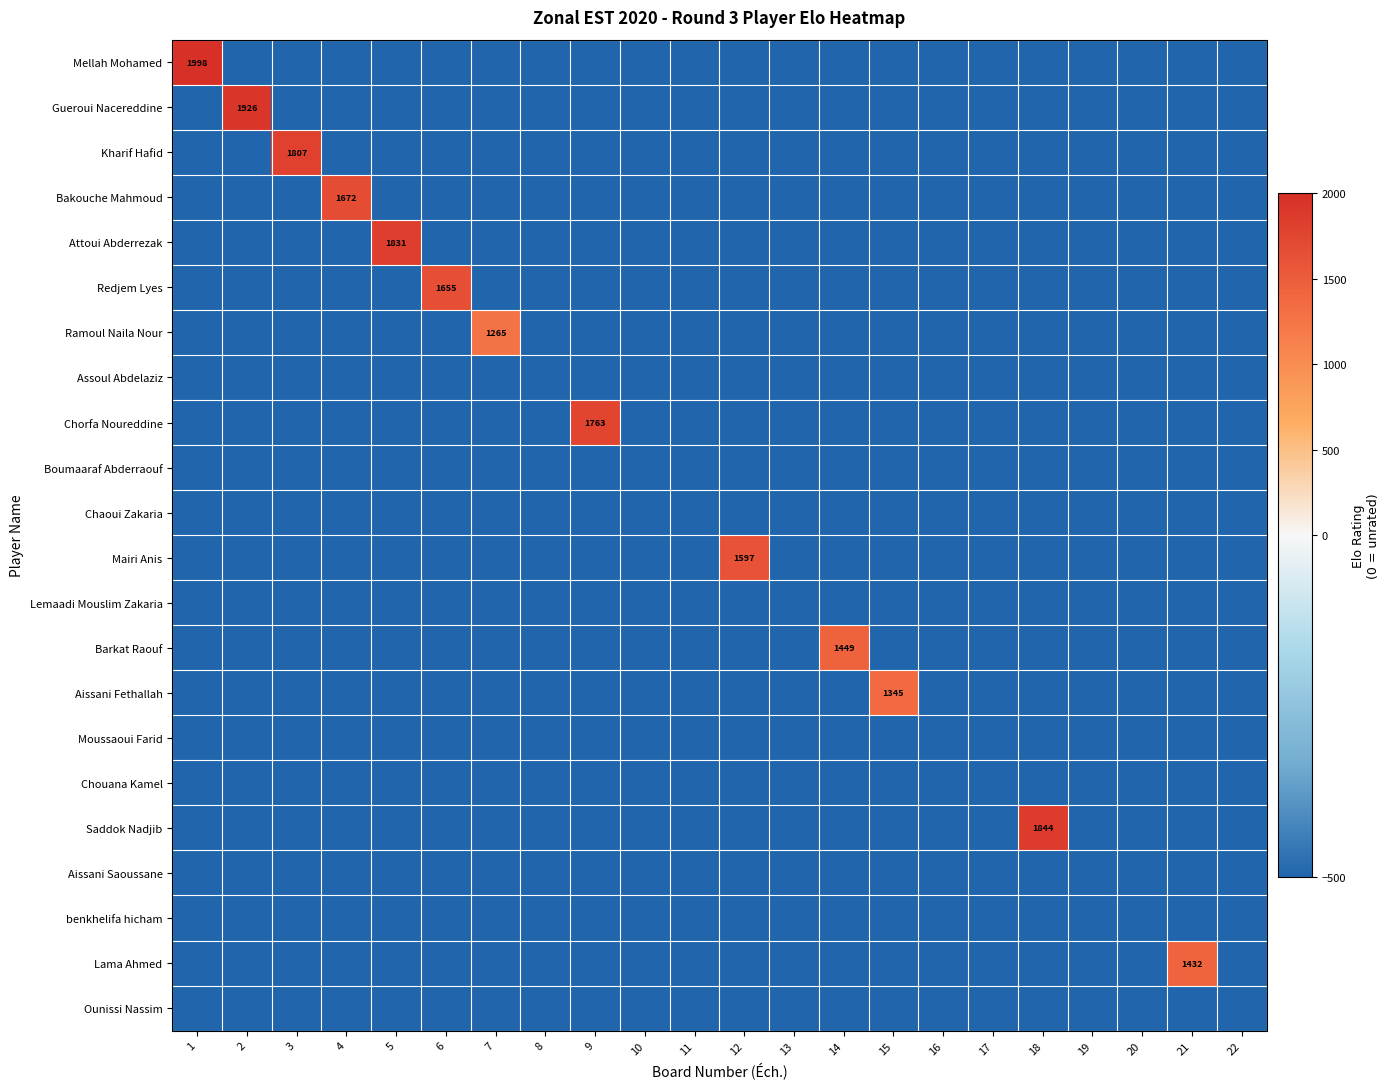

Which has a higher value, 5 or 22?

5